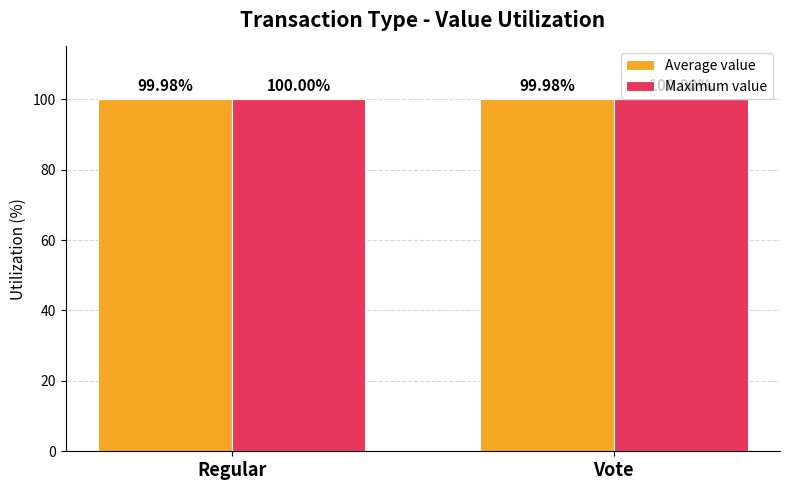

What is the value of the Average value bar at the 2nd from the left?

100.0